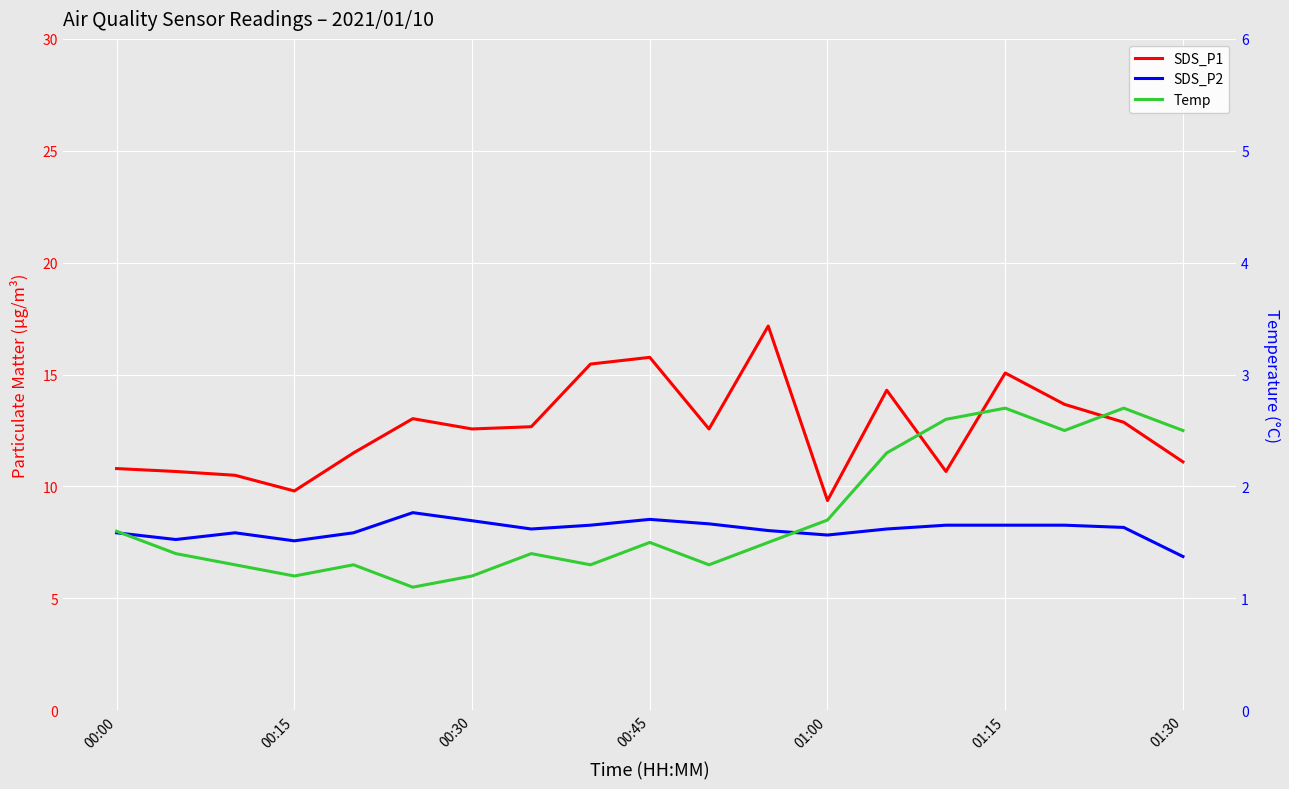

What is the sum of the SDS_P1 values at 15 and 17?

27.9